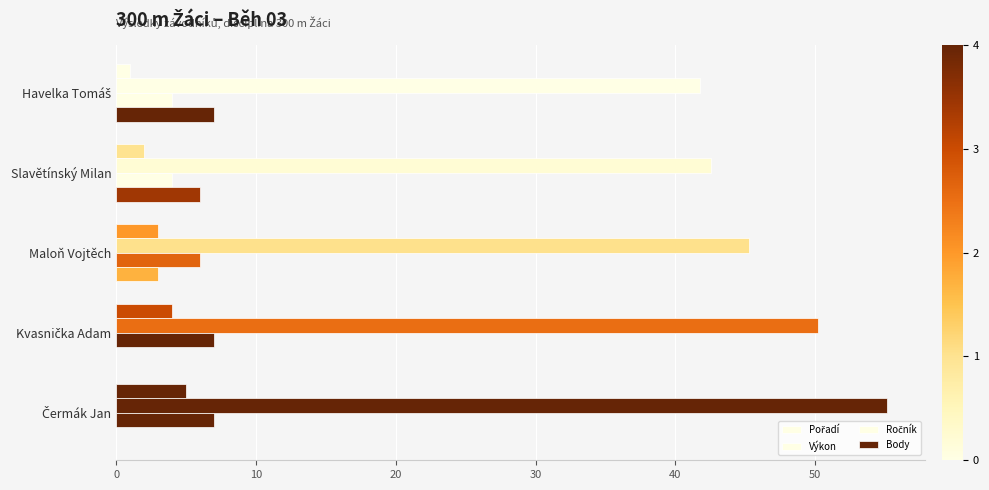

Count the number of categories in the chart.

5